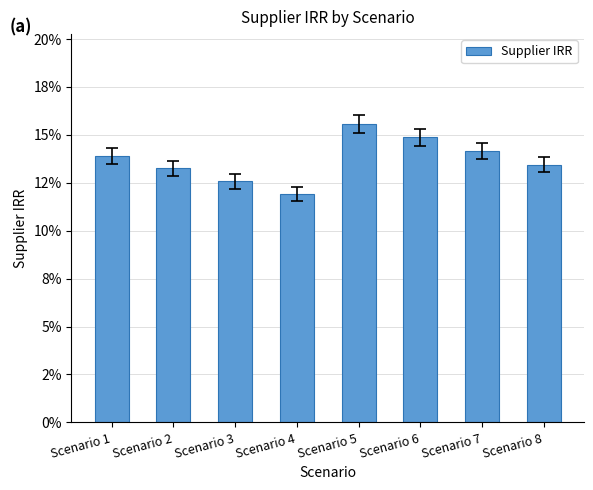

List the labels in order of value, largest first.

Scenario 5, Scenario 6, Scenario 7, Scenario 1, Scenario 8, Scenario 2, Scenario 3, Scenario 4